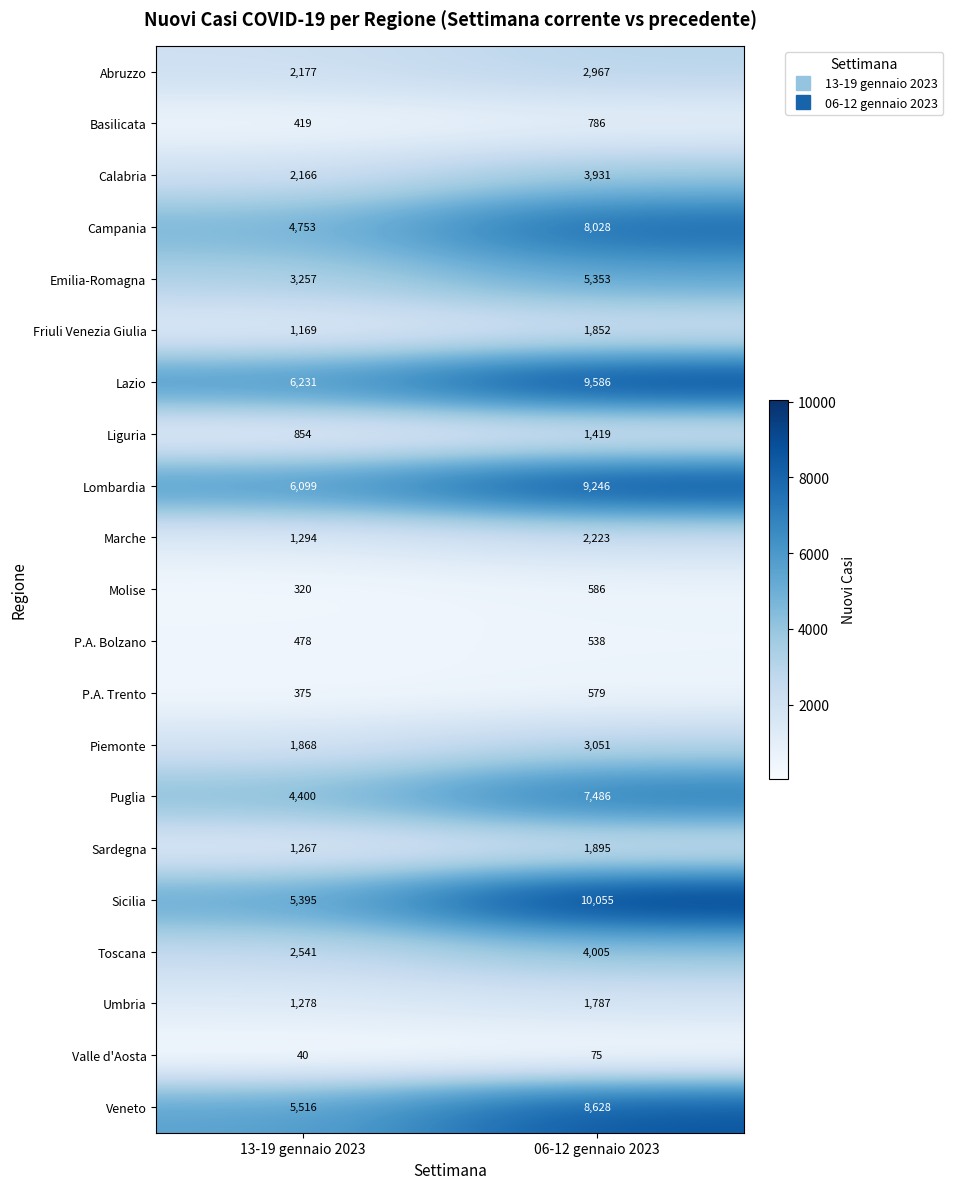

Which label corresponds to the largest value in the chart?

06-12 gennaio 2023